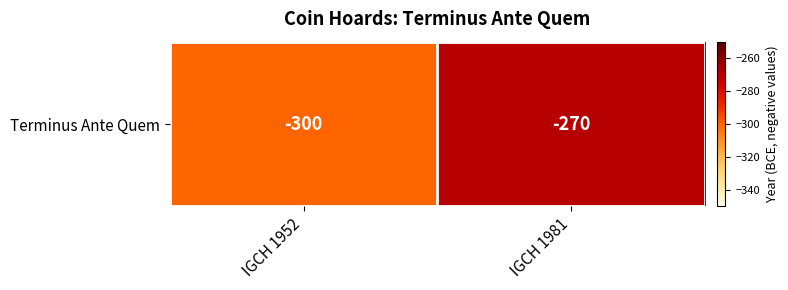

At which category does the chart reach its minimum across all series?

IGCH 1952